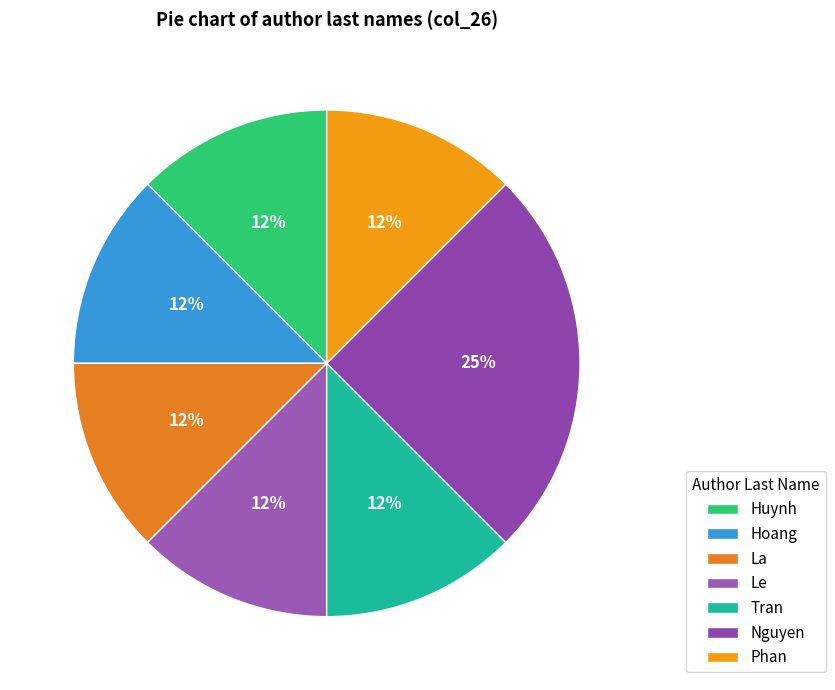

How many slices are in this pie chart?

7